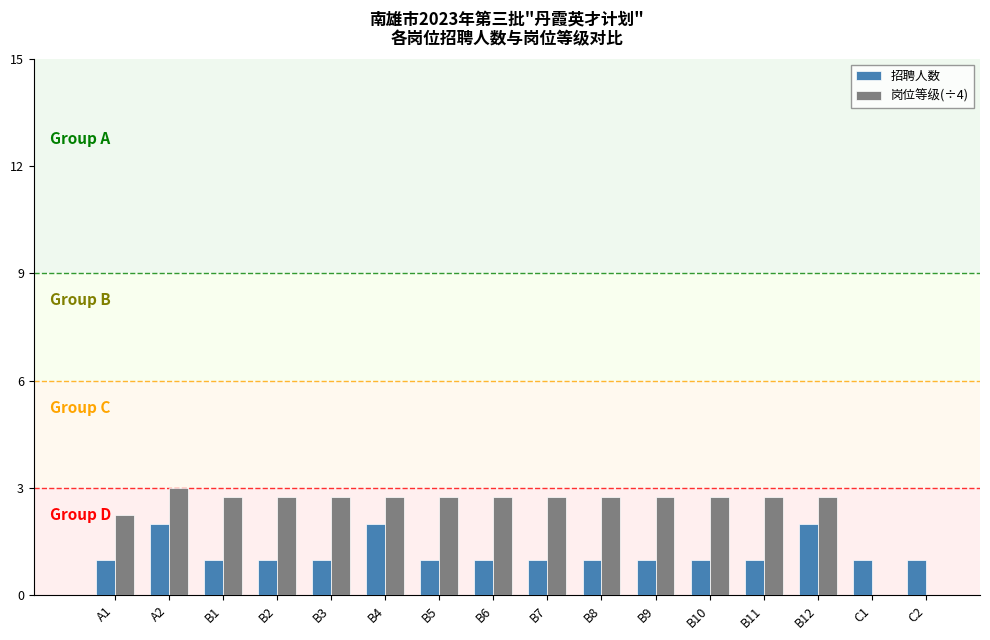

At which category is the sum across all series the highest?

A2